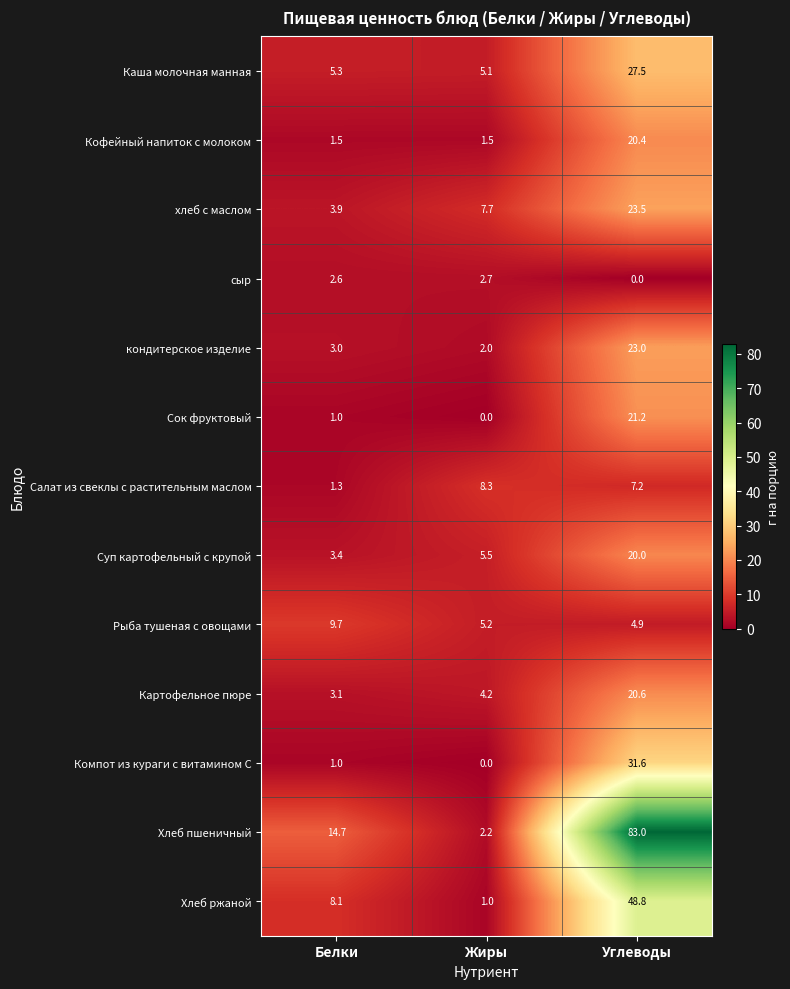

Rank the series by their maximum value, from highest to lowest.

Хлеб пшеничный, Хлеб ржаной, Компот из кураги с витамином С, Каша молочная манная, хлеб с маслом, кондитерское изделие, Сок фруктовый, Картофельное пюре, Кофейный напиток с молоком, Суп картофельный с крупой, Рыба тушеная с овощами, Салат из свеклы с растительным маслом, сыр